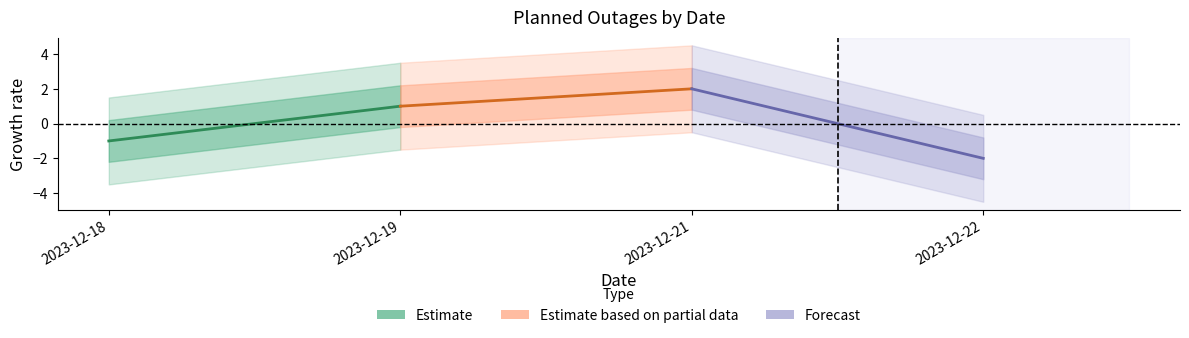

Does the chart display data point markers on the line(s)?

No